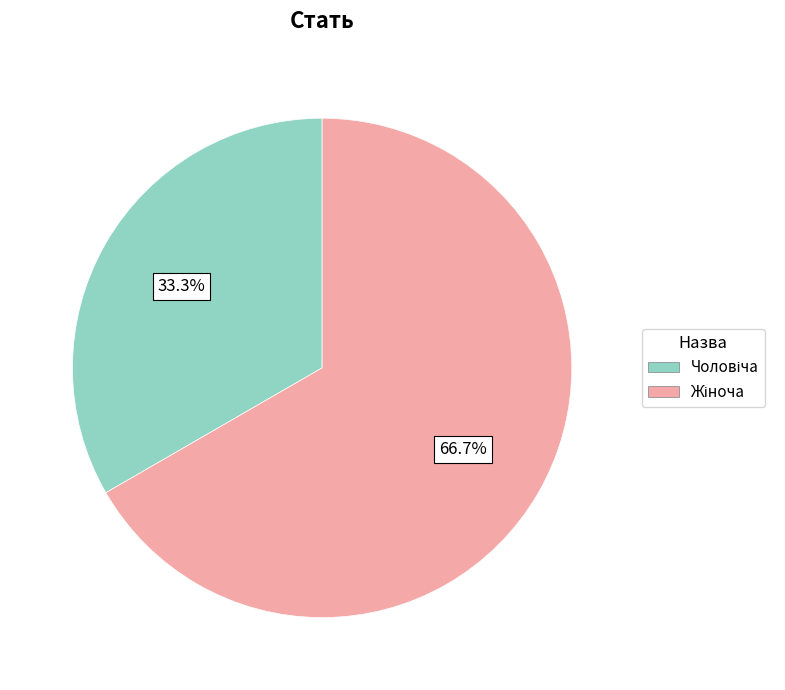

To the nearest percent, what is the difference between the largest and smallest slice percentages?

33%